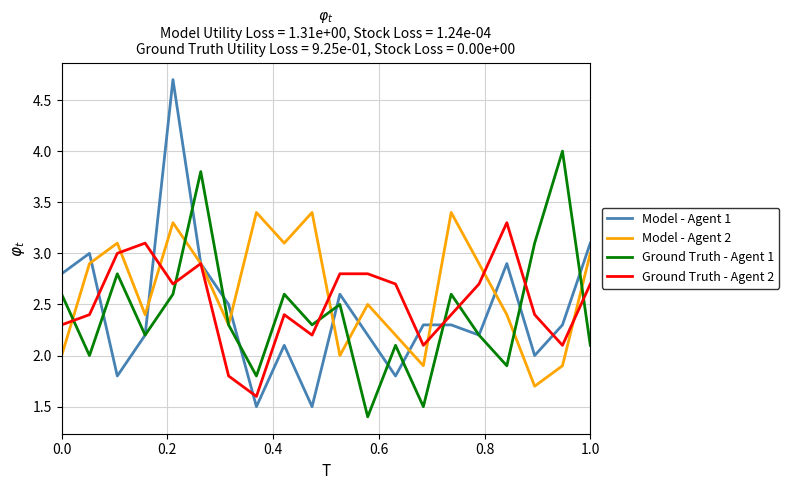

Which series ends up on top after the final intersection of Model - Agent 1 and Ground Truth - Agent 1?

Model - Agent 1